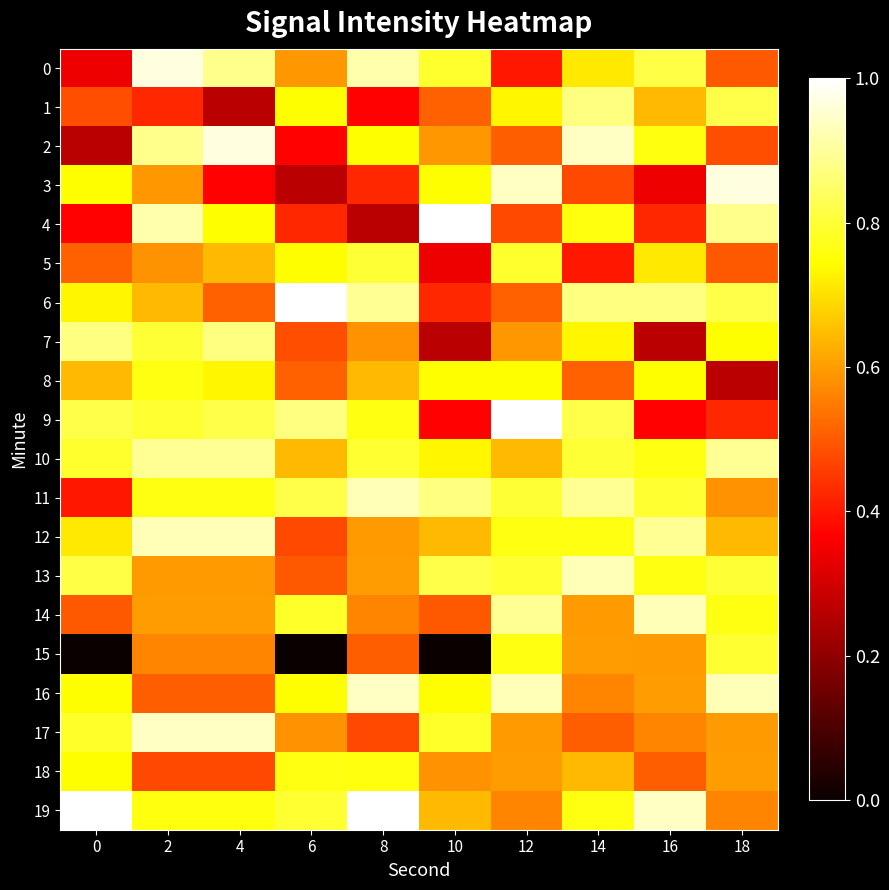

At how many categories does at least one series exceed 0?

10